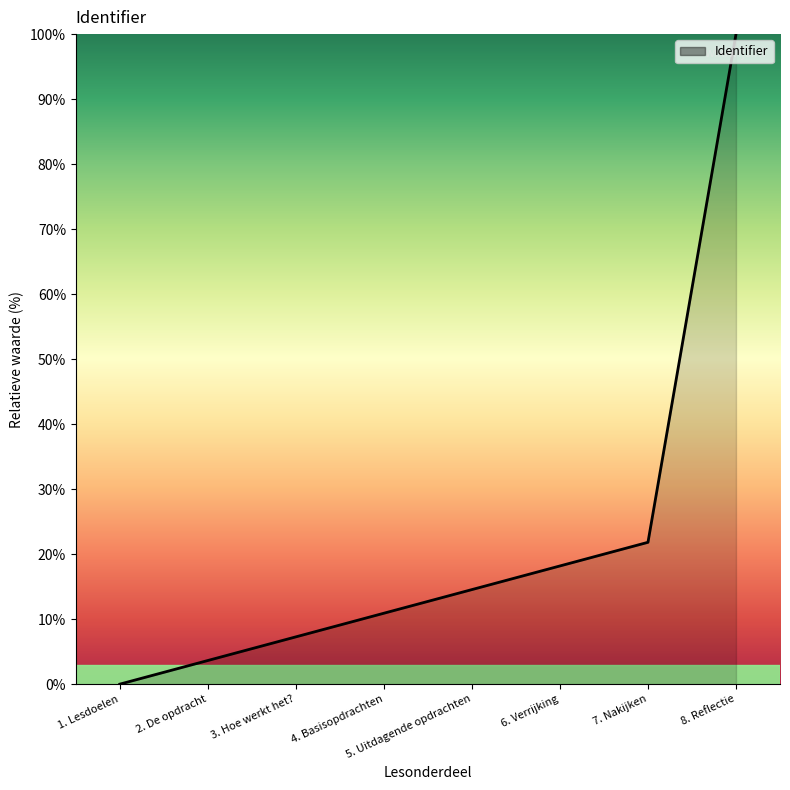

Approximately how many times larger is the value at 7. Nakijken compared to 4. Basisopdrachten?

2.0